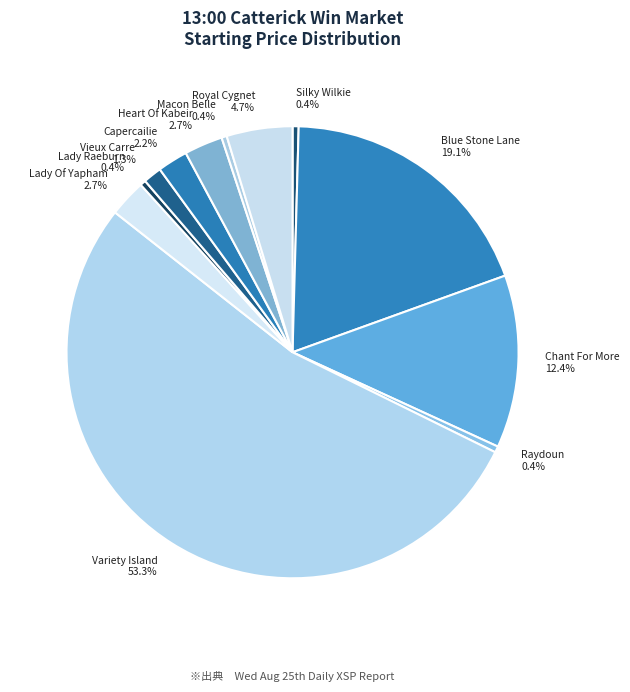

How many segments does this pie chart have?

12